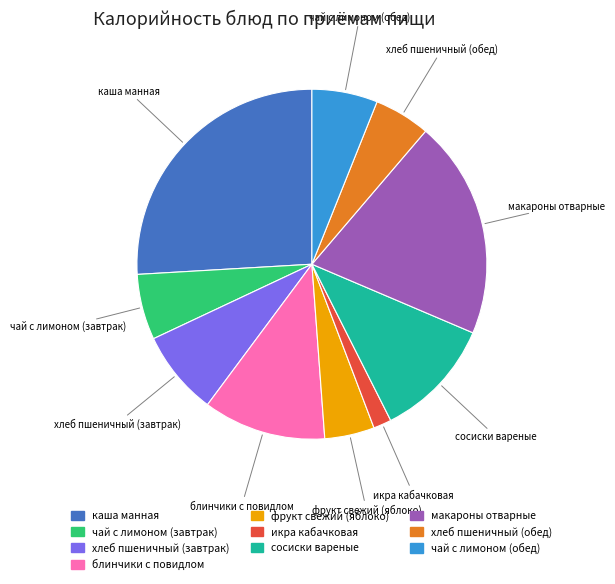

Is the sum of сосиски вареные and блинчики с повидлом greater than half?

No